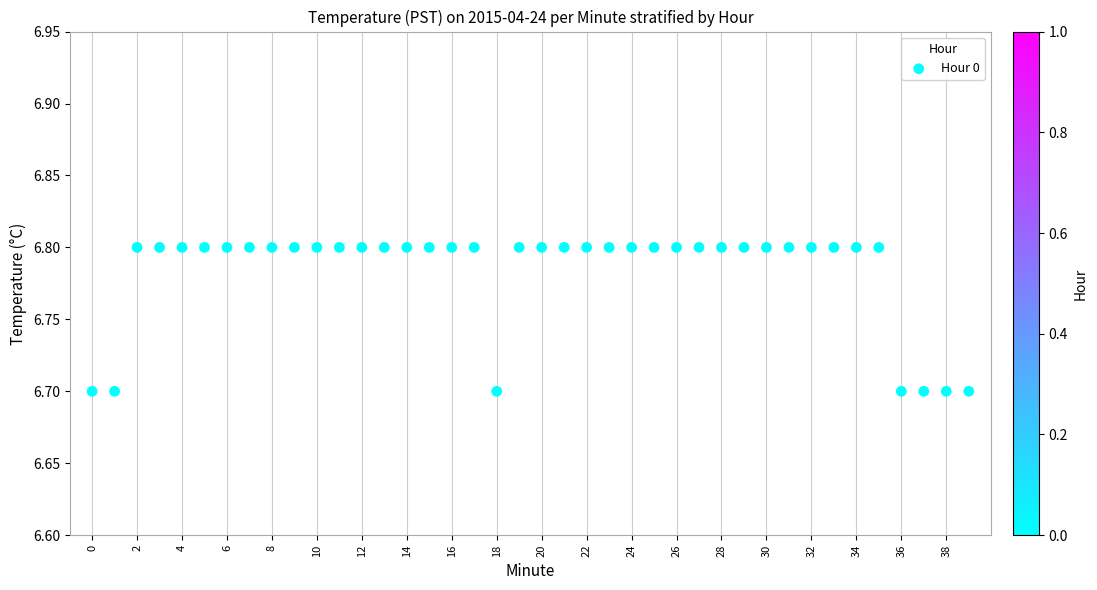

Count the number of points in this scatter plot.

40